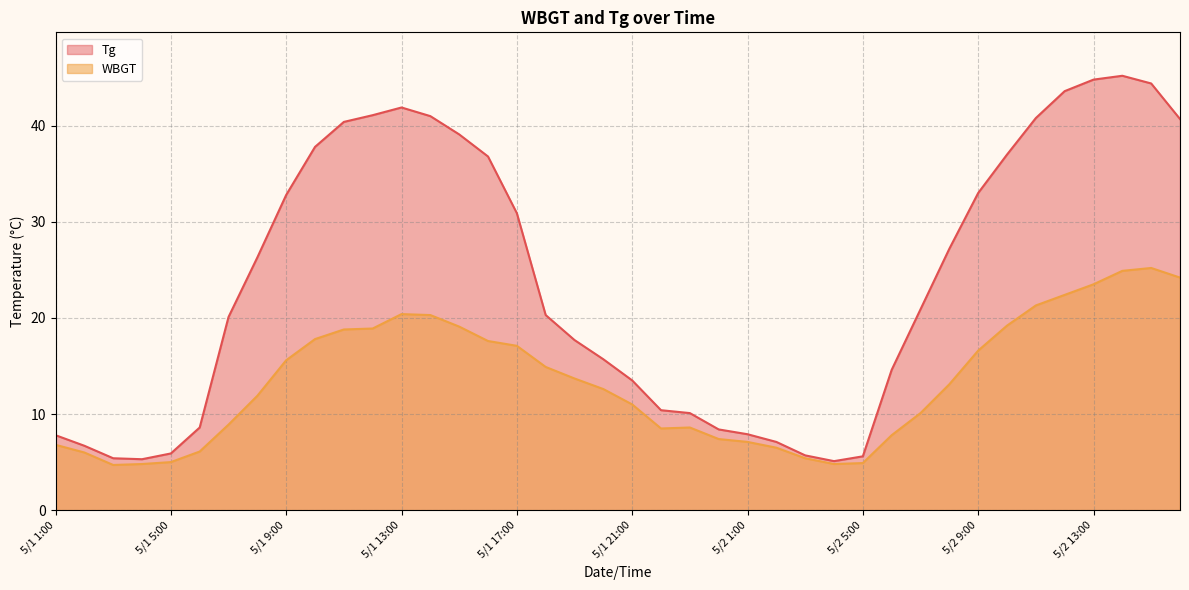

At which category is the sum across all series the highest?

5/2 14:00